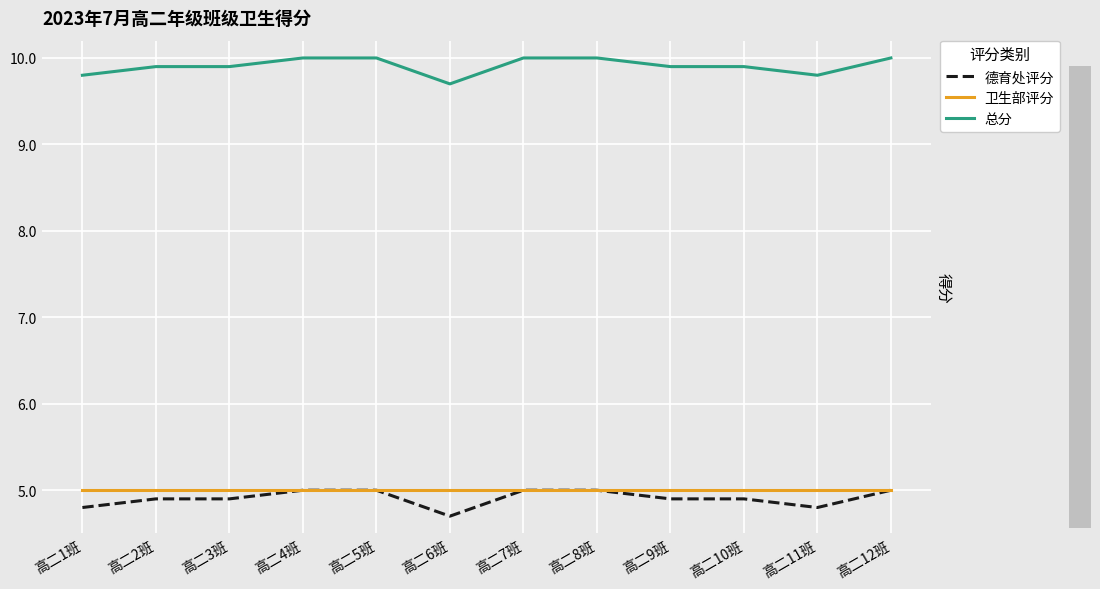

What is the minimum value for 德育处评分?

4.7